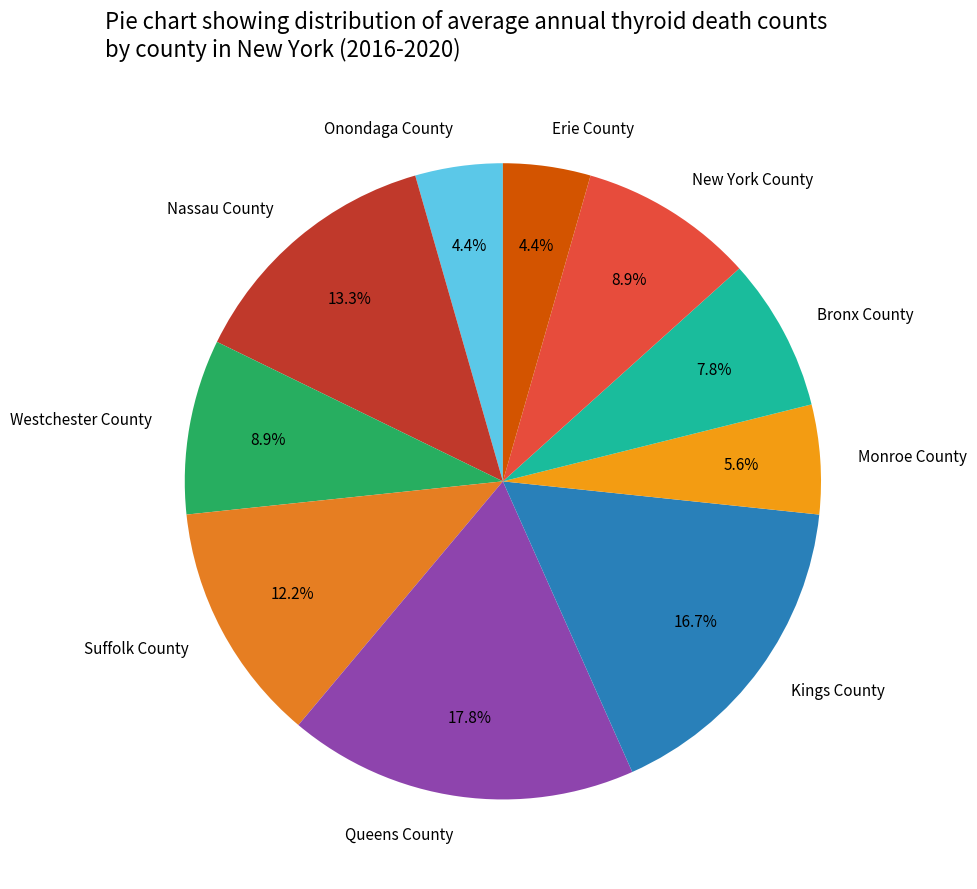

Approximately how many times larger is the value at Bronx County compared to Westchester County?

0.9